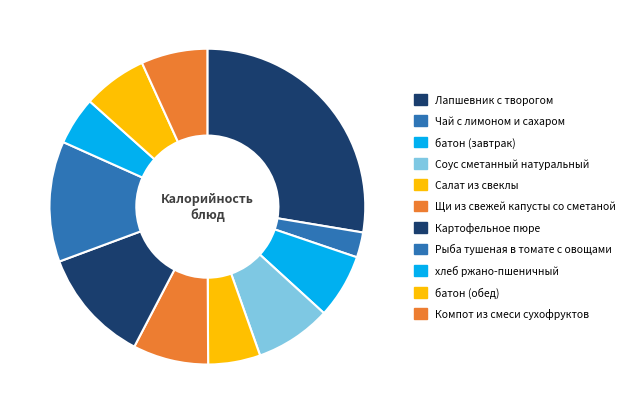

What percentage do хлеб ржано-пшеничный and Соус сметанный натуральный together represent?

12.7%